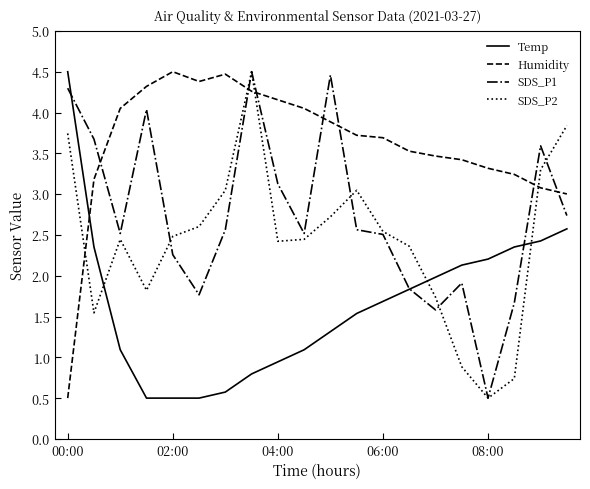

How many interior local valleys does the SDS_P1 series have?

5